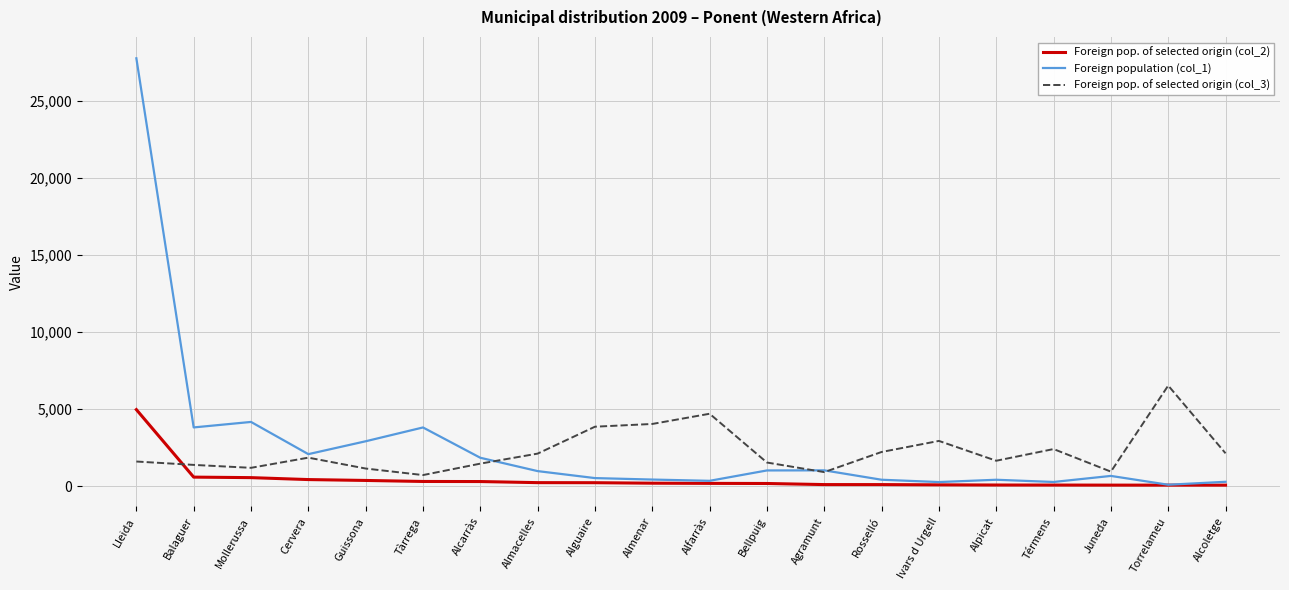

What is the average value of the Foreign pop. of selected origin (col_2) series?

460